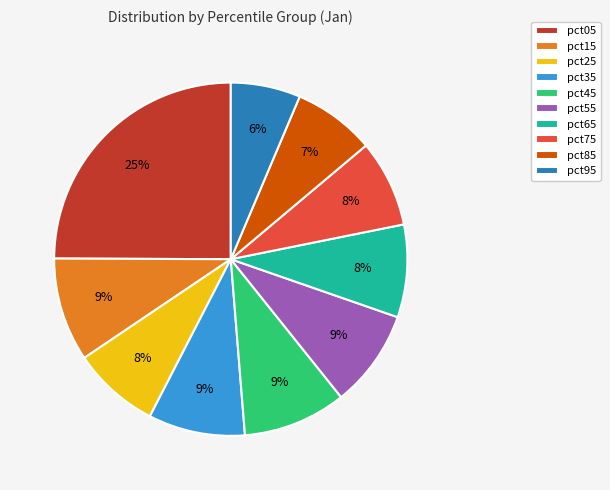

Do pct25 and pct35 together represent more than half of the pie?

No